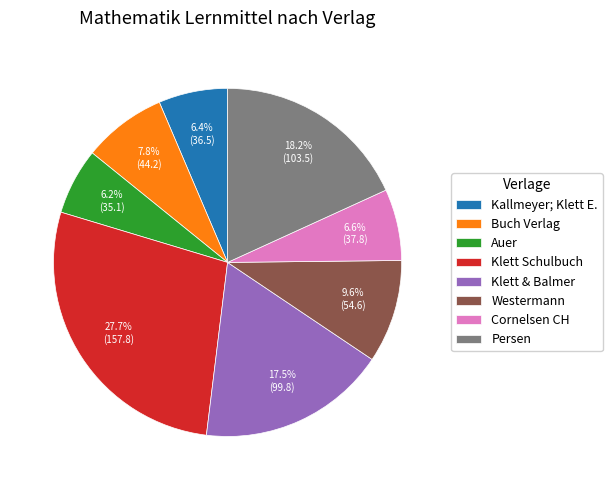

What portion of the pie excludes Kallmeyer; Klett E.?

93.6%